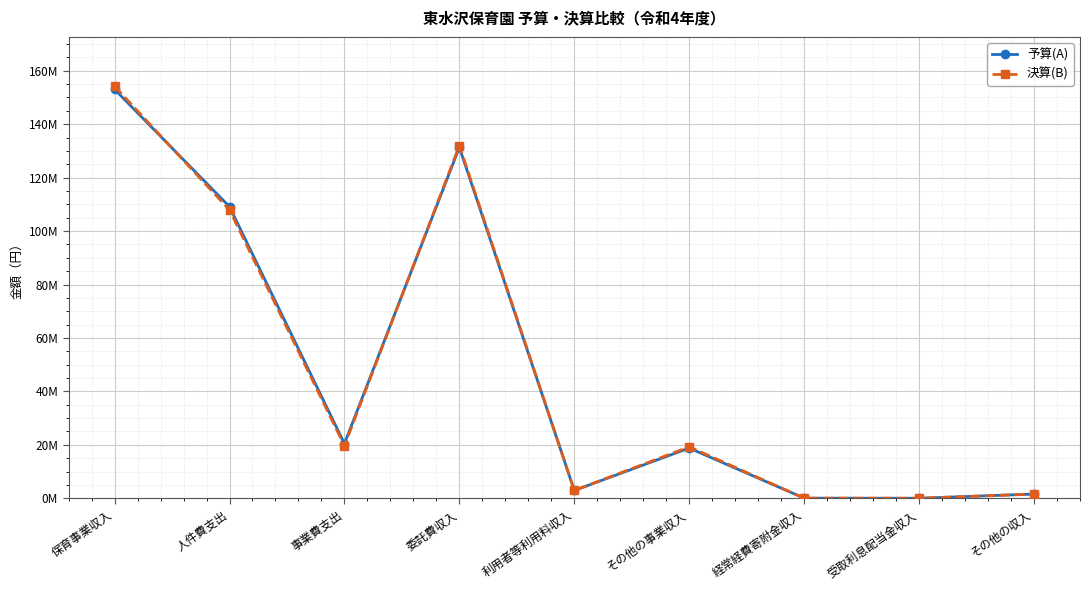

What is the difference between the maximum and minimum values in the 決算(B) series?

154166549